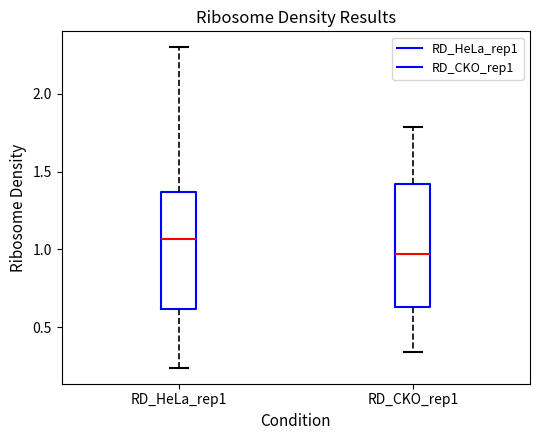

Reading left to right, read every box against the y-axis: the position of its median line, the range the box covers, and the ends of its whiskers. The values are not printed on the chart, so give them approximately, as read against the axis.

RD_HeLa_rep1: median 1.05, box 0.60 to 1.35, whiskers 0.25 to 2.30
RD_CKO_rep1: median 0.95, box 0.65 to 1.40, whiskers 0.35 to 1.80